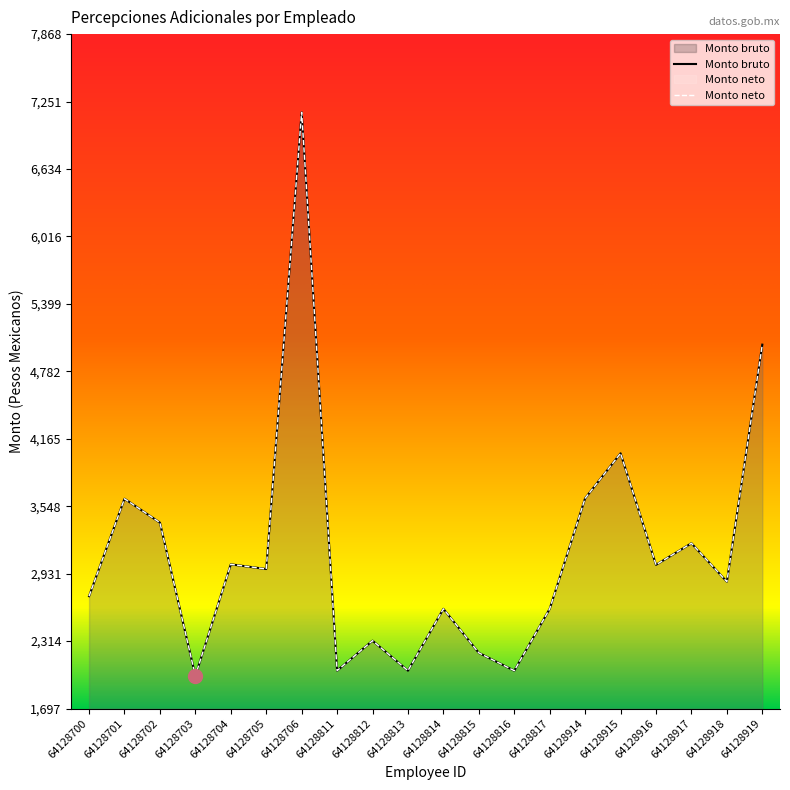

Which series has the widest spread of values?

Monto bruto